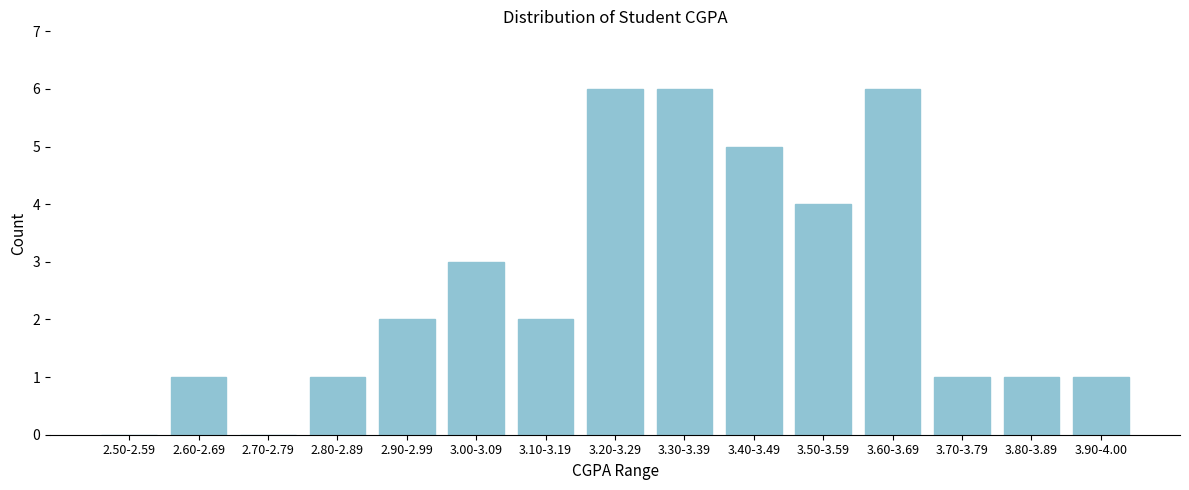

Reading right to left, transcribe all the data shown in this chart.

3.90-4.00=1	3.80-3.89=1	3.70-3.79=1	3.60-3.69=6	3.50-3.59=4	3.40-3.49=5	3.30-3.39=6	3.20-3.29=6	3.10-3.19=2	3.00-3.09=3	2.90-2.99=2	2.80-2.89=1	2.70-2.79=0	2.60-2.69=1	2.50-2.59=0